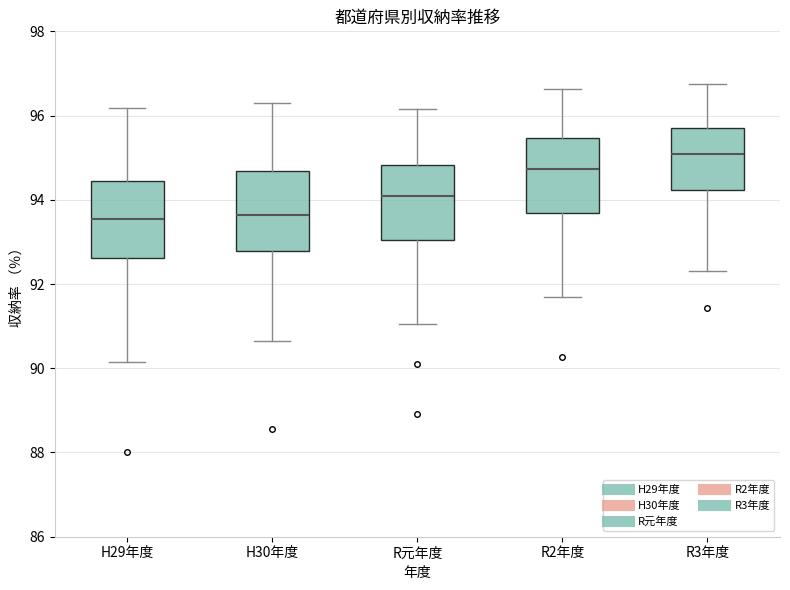

Which box has the highest median line?

R3年度